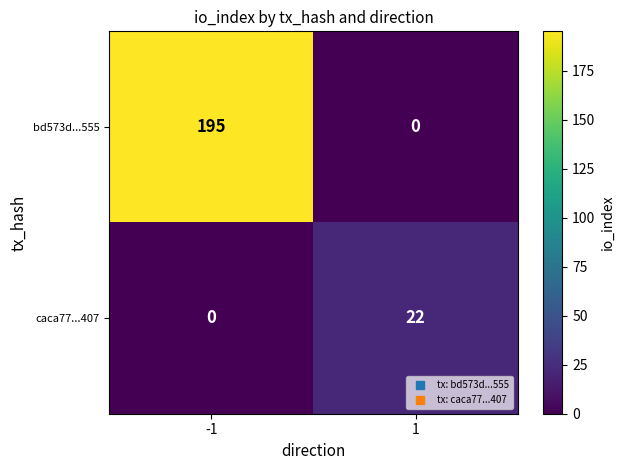

True or false: bd573d...555 has a value of 295 at -1.

False